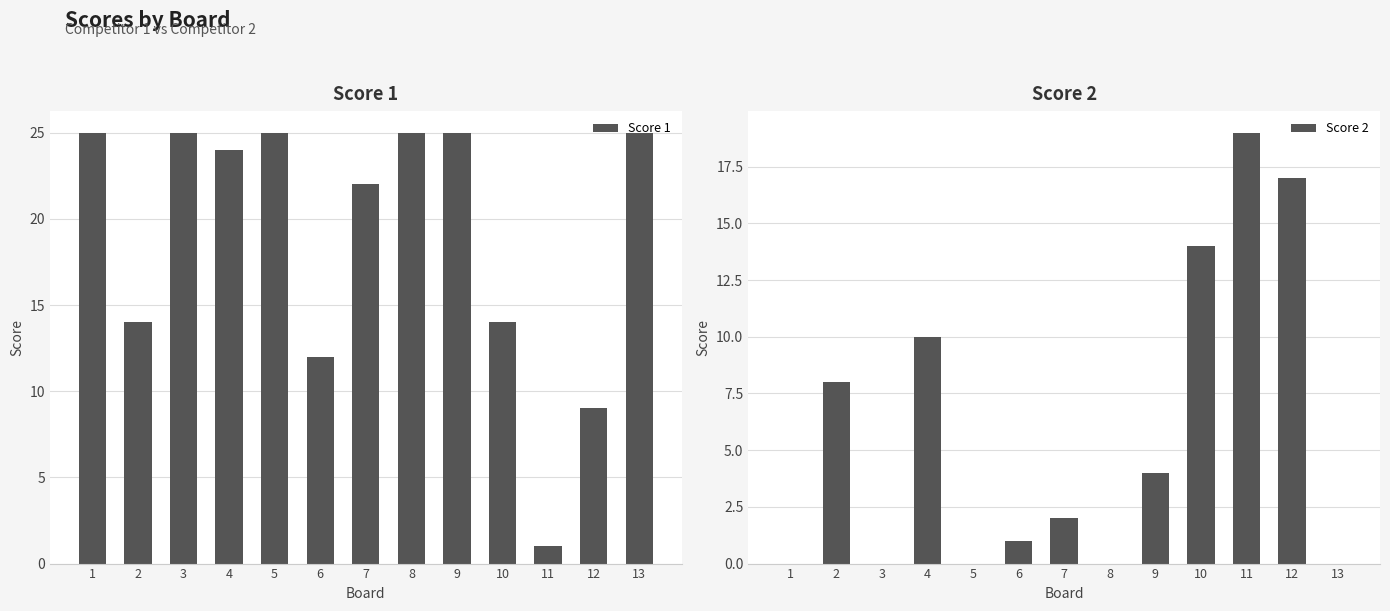

The Score 2 series shows -13 at 5. True or false?

False